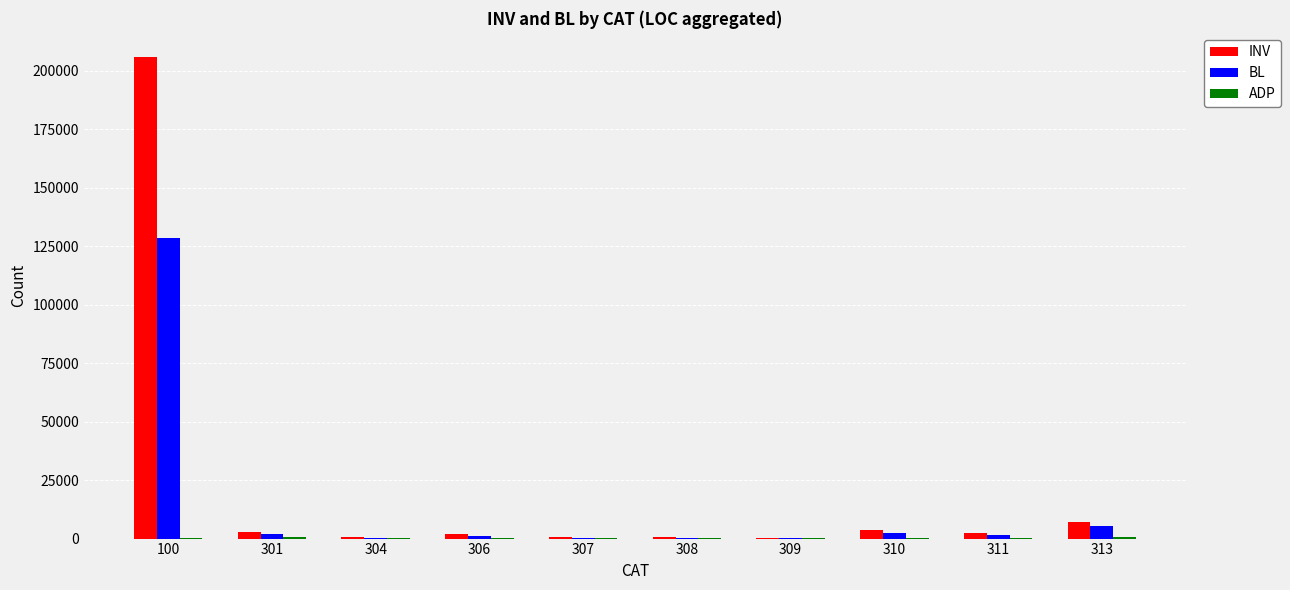

At which category is the sum across all series the highest?

100